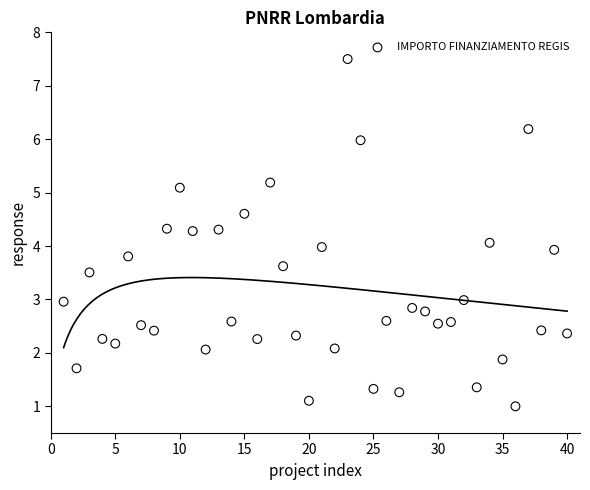

What is the range of Y values (max minus min)?

6.5